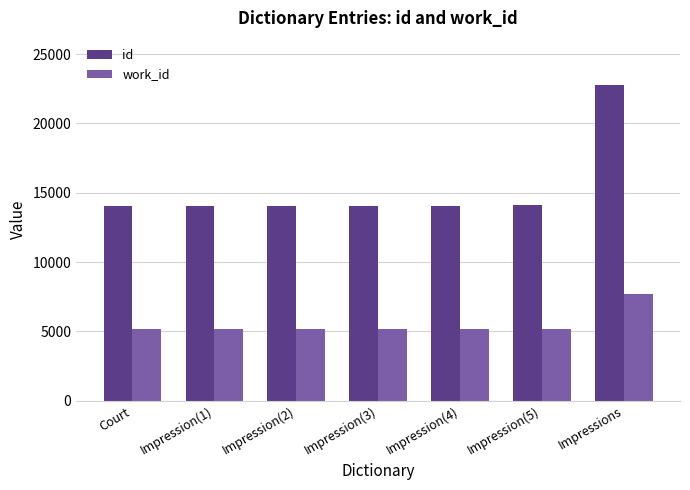

True or false: work_id has a value of 5214 at Impression(1).

True